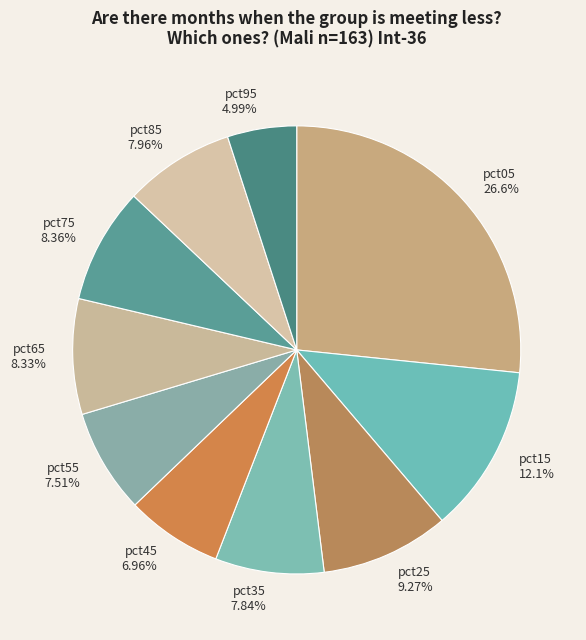

To the nearest percent, what portion does pct15 represent?

12%